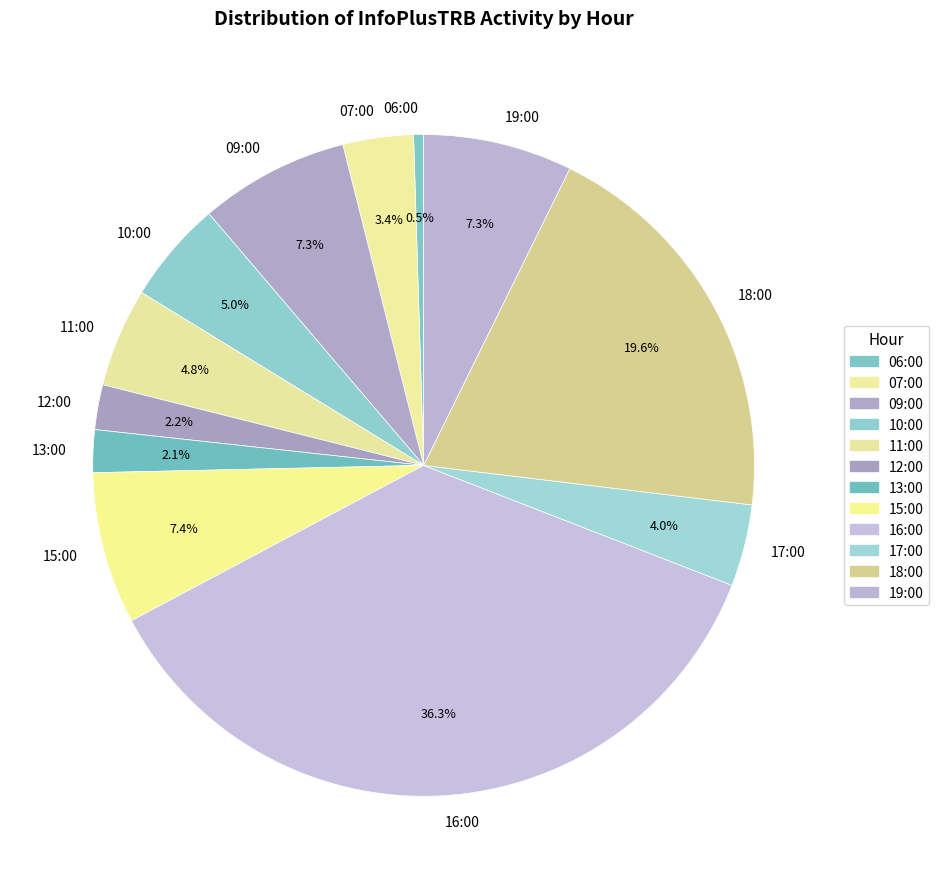

To the nearest percent, what is the difference between the largest and smallest slice percentages?

36%